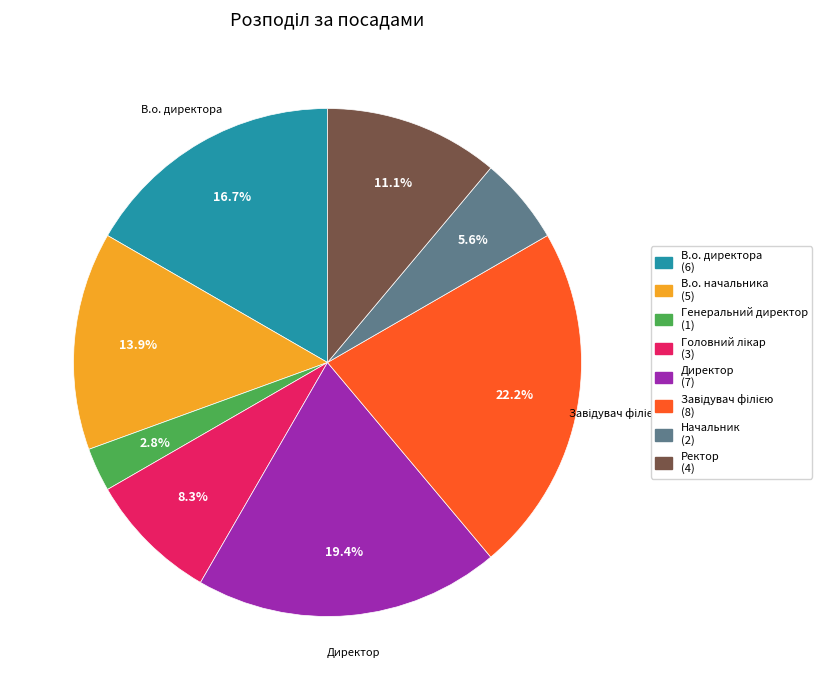

The Генеральний директор slice represents 3% of the pie. True or false?

True